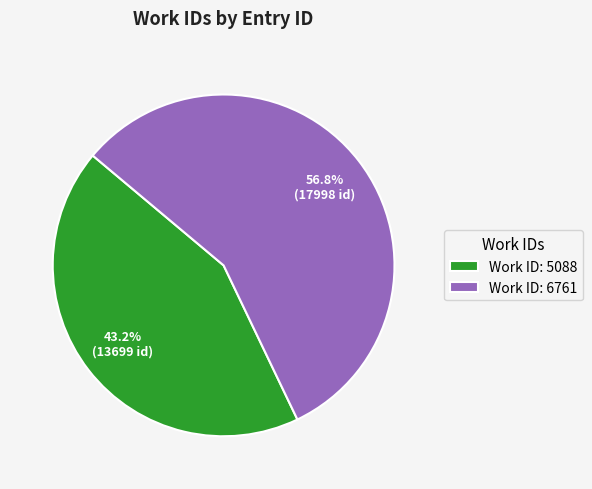

Count the number of slices in the pie.

2